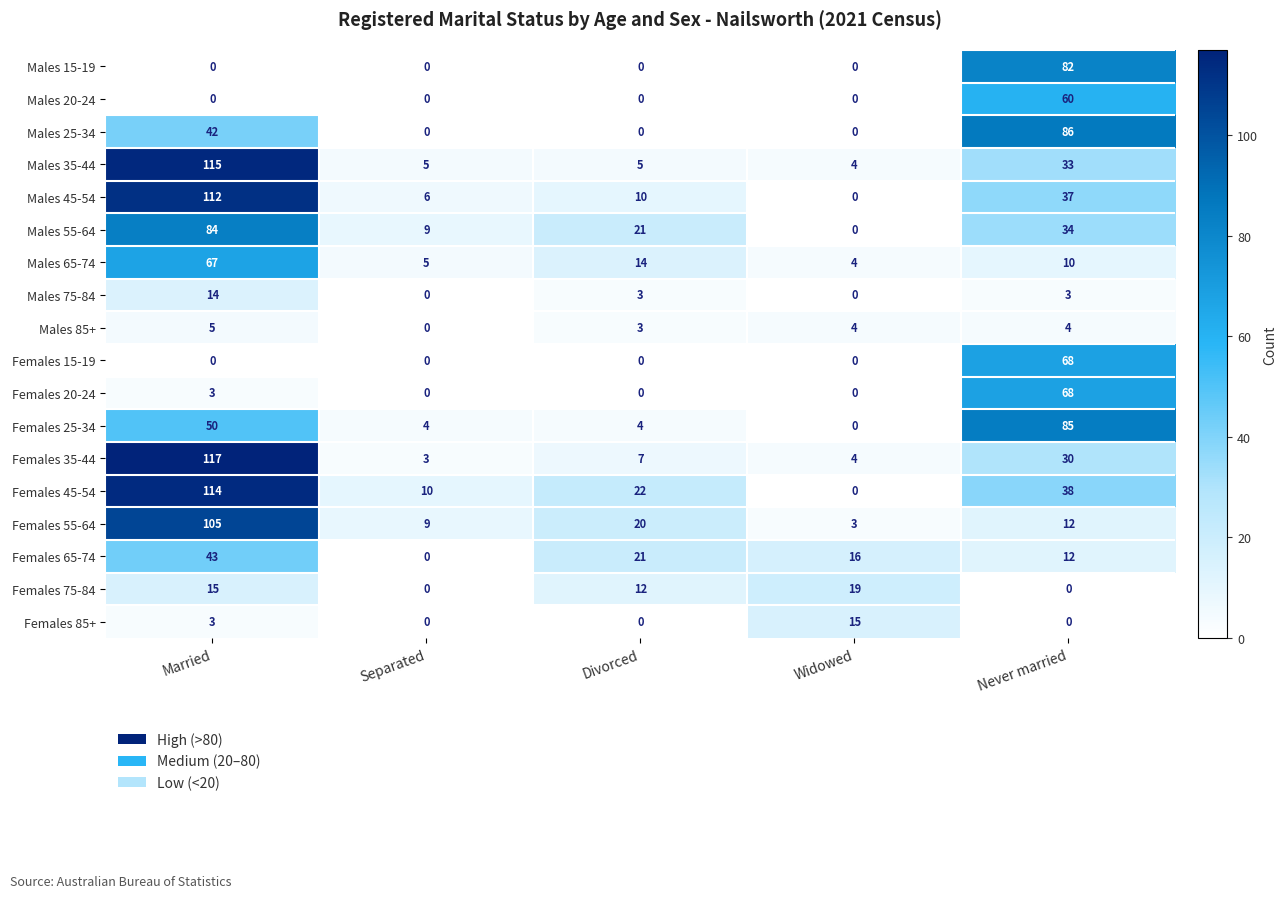

What is the spread (max minus min) of values at Divorced?

22